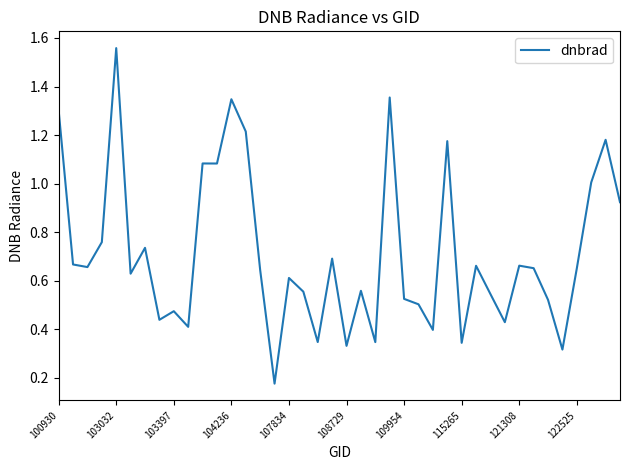

How many points are higher than both their immediate neighbors (excluding endpoints)?

13